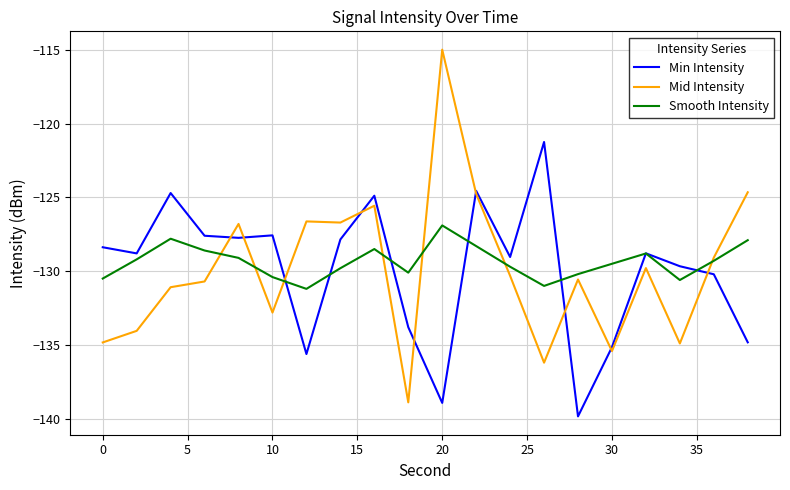

Which series has the largest range (max minus min)?

Mid Intensity